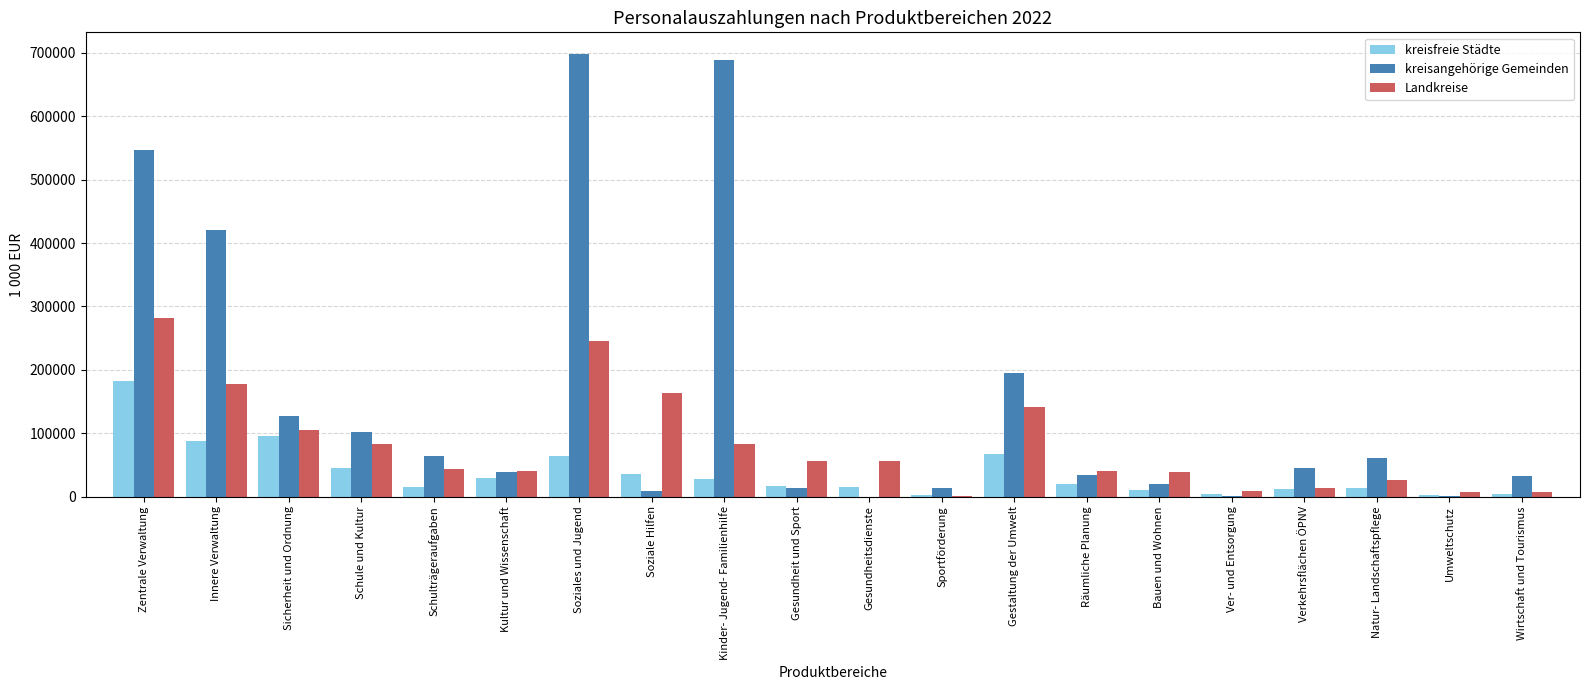

What is the average value of the kreisfreie Städte series?

37589.9